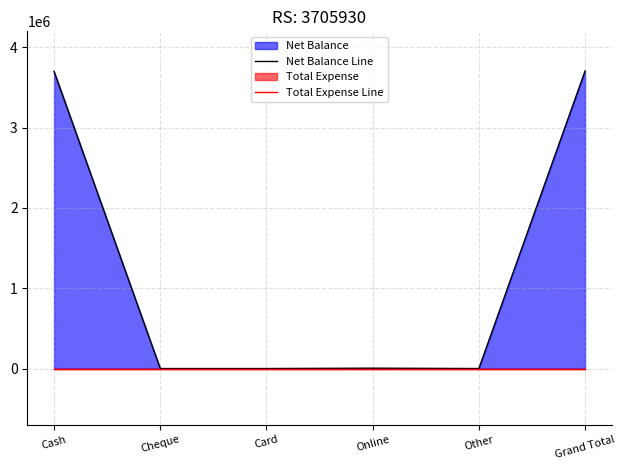

Is it true that Net Balance Line equals 0 at Card?

True